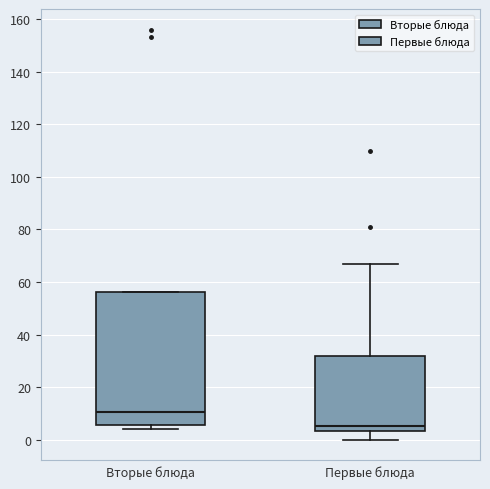

Reading left to right, transcribe this box plot: for each box, give where its median line is, the range the box spans, and where its two whiskers end, as read against the y-axis. The values are not printed on the chart, so give them approximately, as read against the axis.

Вторые блюда: median 10, box 6 to 56, whiskers 4 to 56
Первые блюда: median 6, box 4 to 32, whiskers 0 to 68